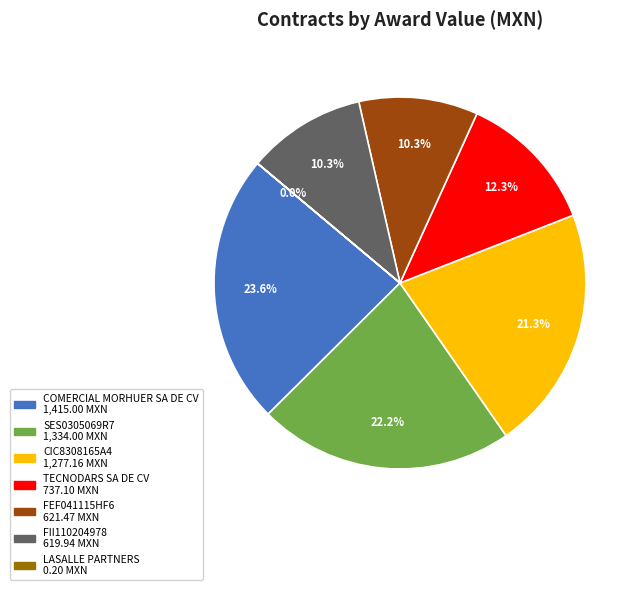

Does any single category account for the majority?

No